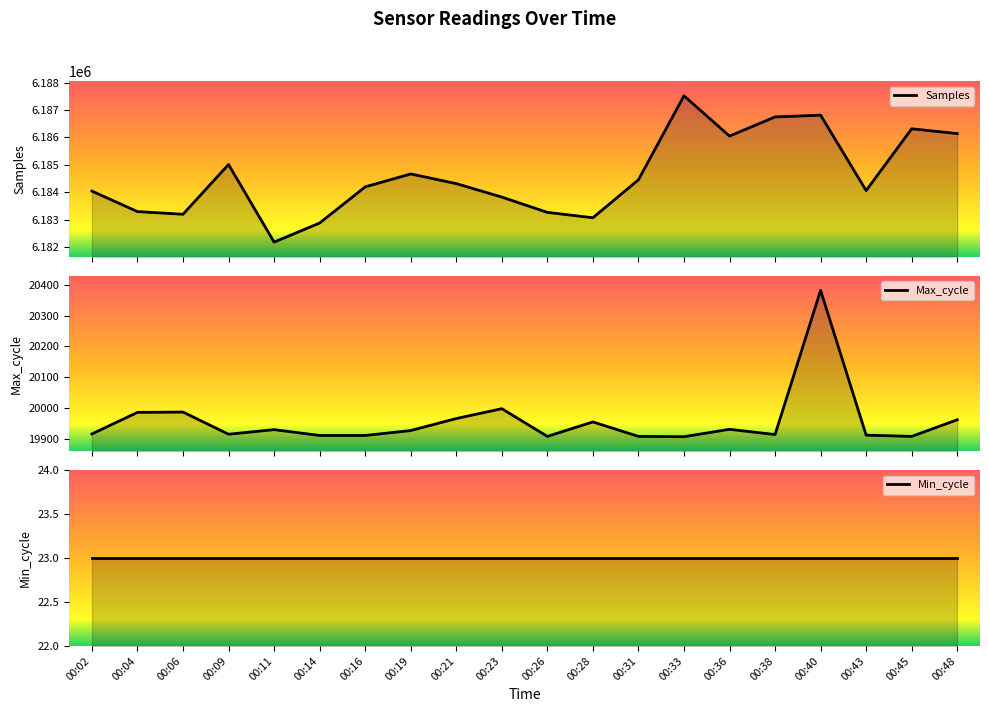

Reading left to right, extract all data points from this chart.

Samples: 00:02=6184043	00:04=6183295	00:06=6183198	00:09=6185014	00:11=6182181	00:14=6182878	00:16=6184197	00:19=6184669	00:21=6184316	00:23=6183825	00:26=6183267	00:28=6183070	00:31=6184456	00:33=6187521	00:36=6186051	00:38=6186750	00:40=6186815	00:43=6184063	00:45=6186317	00:48=6186142
Max_cycle: 00:02=19916	00:04=19986	00:06=19987	00:09=19915	00:11=19930	00:14=19911	00:16=19911	00:19=19927	00:21=19966	00:23=19998	00:26=19908	00:28=19955	00:31=19908	00:33=19907	00:36=19931	00:38=19914	00:40=20382	00:43=19912	00:45=19908	00:48=19962
Min_cycle: 00:02=23	00:04=23	00:06=23	00:09=23	00:11=23	00:14=23	00:16=23	00:19=23	00:21=23	00:23=23	00:26=23	00:28=23	00:31=23	00:33=23	00:36=23	00:38=23	00:40=23	00:43=23	00:45=23	00:48=23